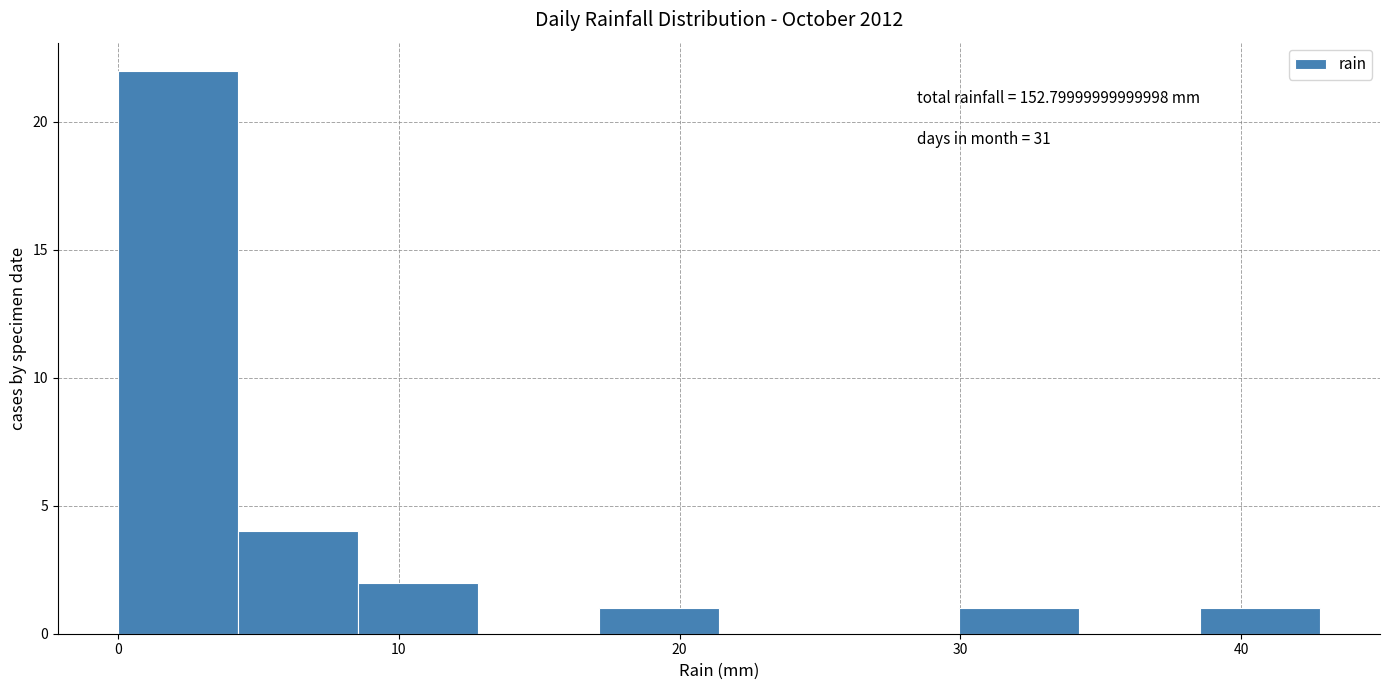

Which range on the x-axis has the tallest bar?

0 to 4